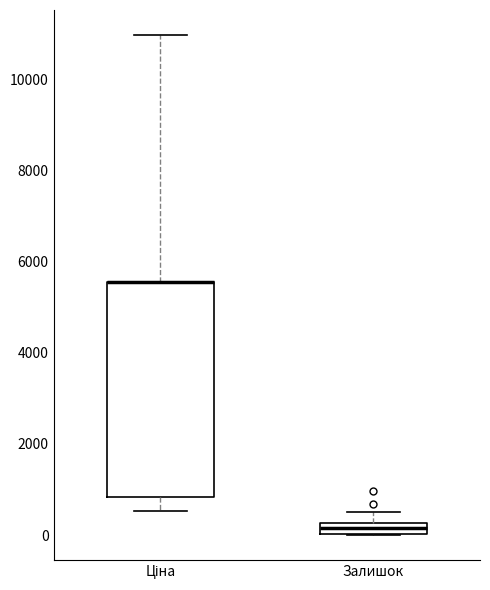

Where is the upper edge of the box for Залишок on the y-axis? The values are not printed on the chart, so give them approximately, as read against the axis.

200